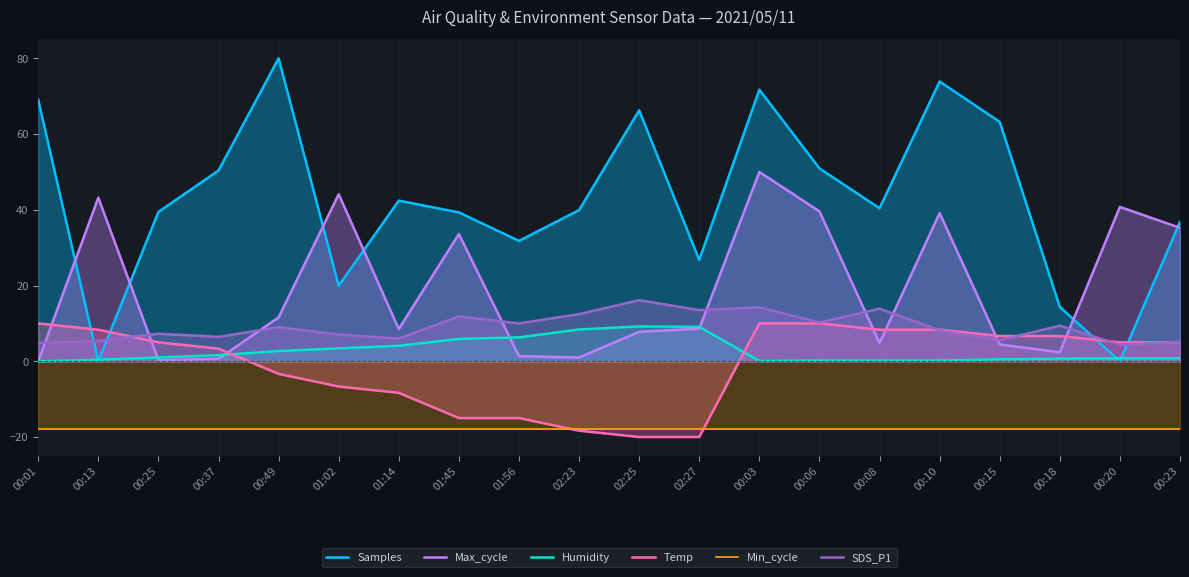

Where is the first local minimum for Samples?

00:13